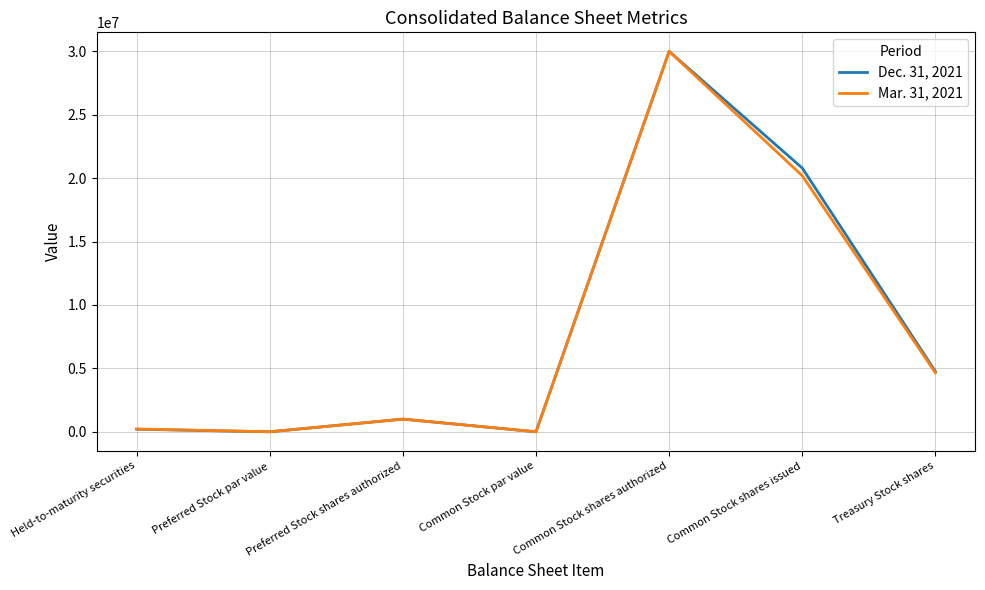

How many series are shown in this chart?

2